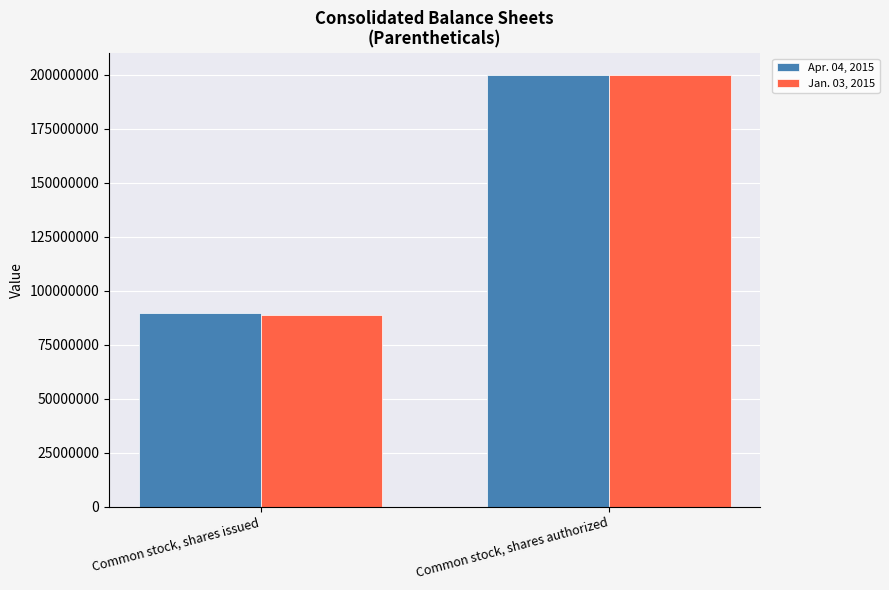

At which category is the sum across all series the highest?

Common stock, shares authorized